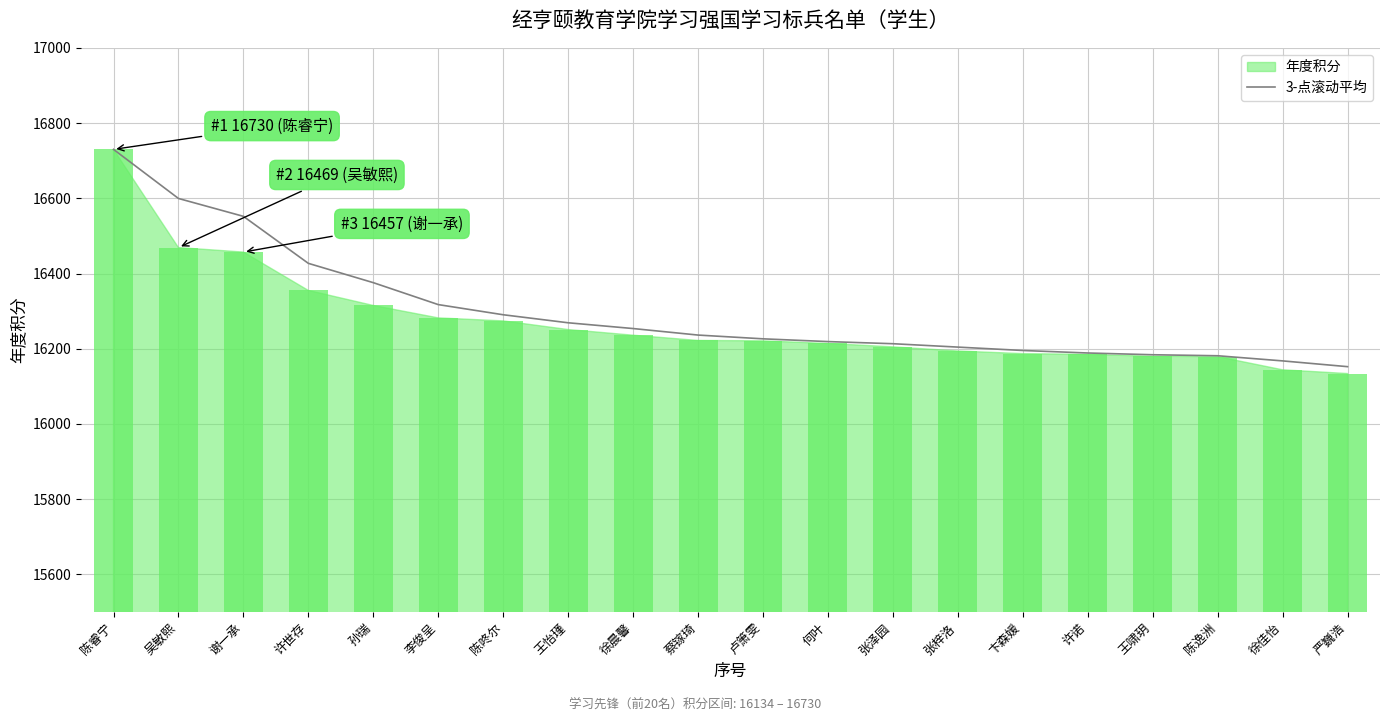

Which label corresponds to the largest value in the chart?

陈睿宁